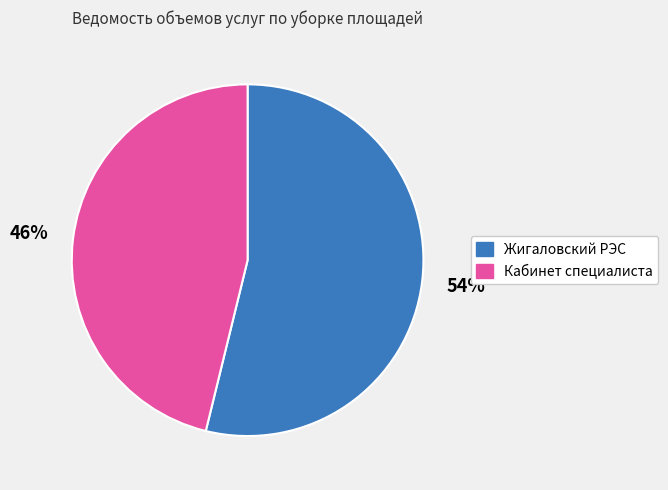

Rank the categories by value from lowest to highest.

Кабинет специалиста, Жигаловский РЭС